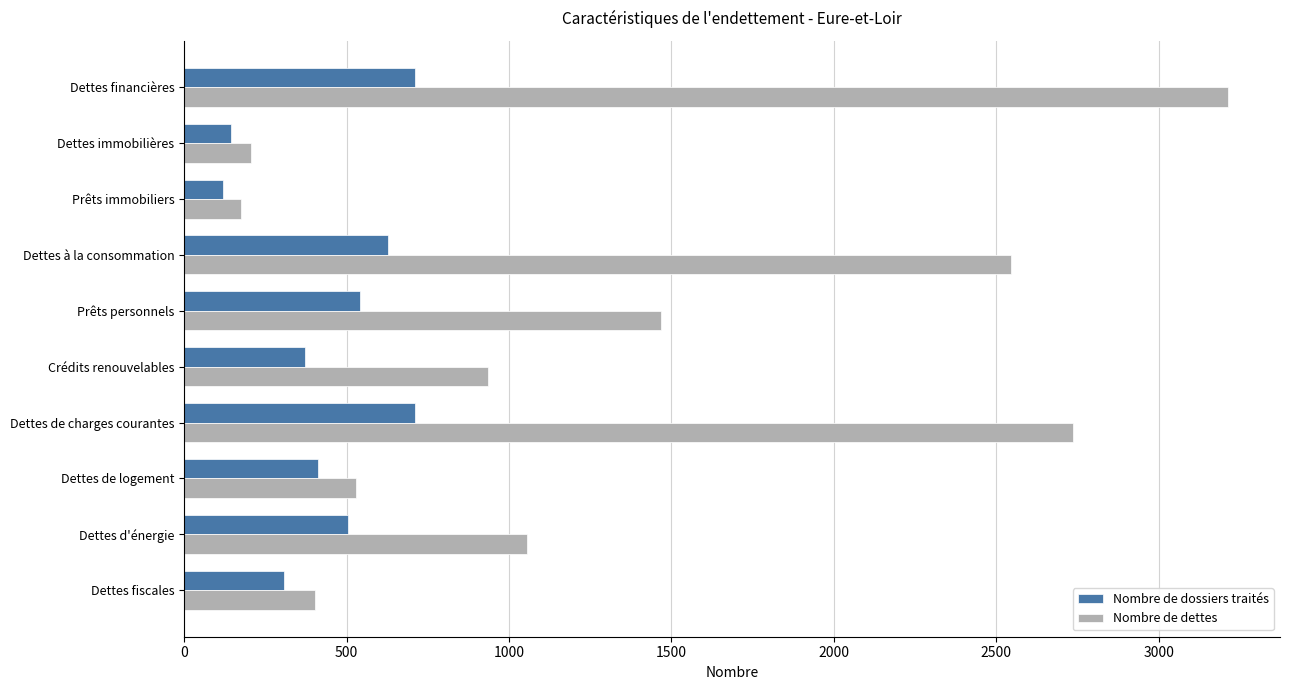

What is the difference between the second highest and second lowest values in the Nombre de dossiers traités series?

565